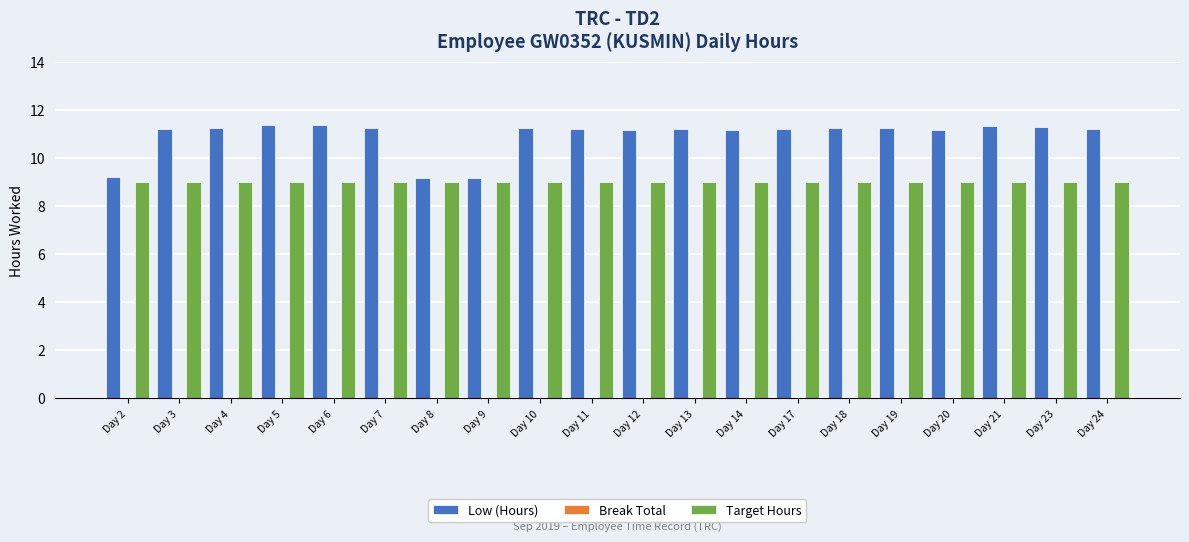

Rank the series at Day 7 from highest to lowest value.

Low (Hours), Target Hours